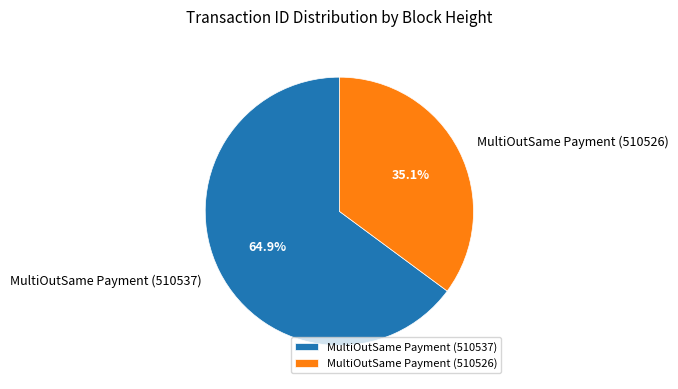

How many slices are in this pie chart?

2